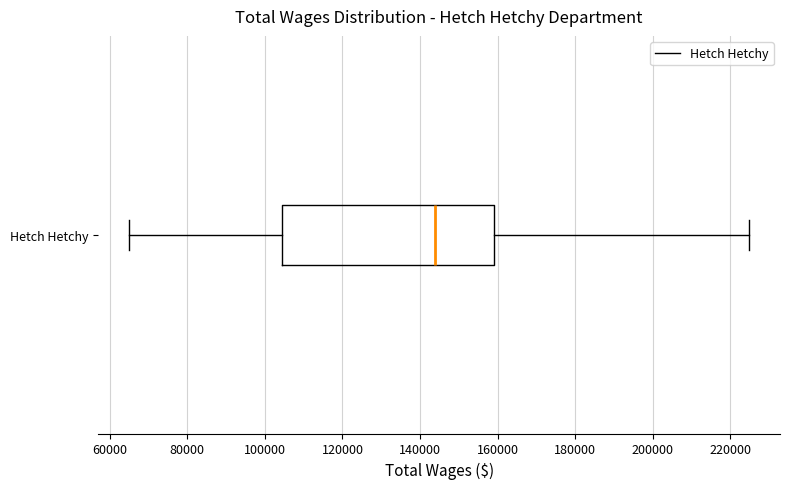

Read this box plot against the x-axis: the position of the median line, the range covered by the box, and the ends of both whiskers. The values are not printed on the chart, so give them approximately, as read against the axis.

median 144000, box 104000 to 160000, whiskers 66000 to 224000